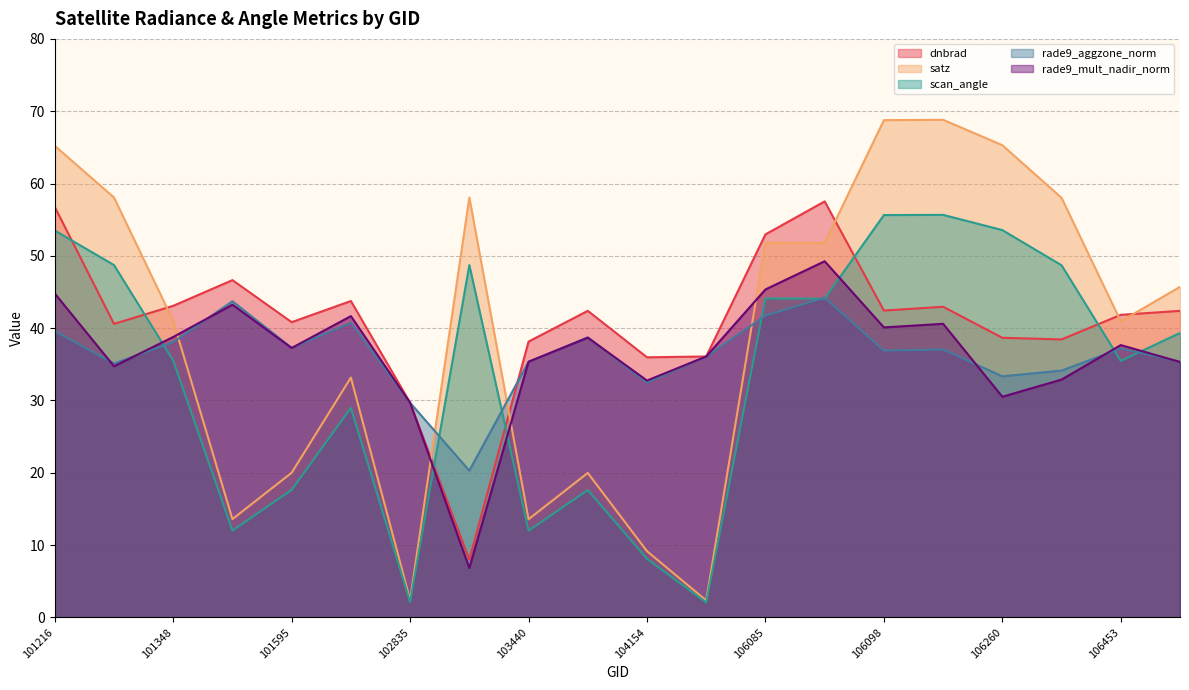

What is the difference between the maximum and second lowest values in the scan_angle series?

53.5